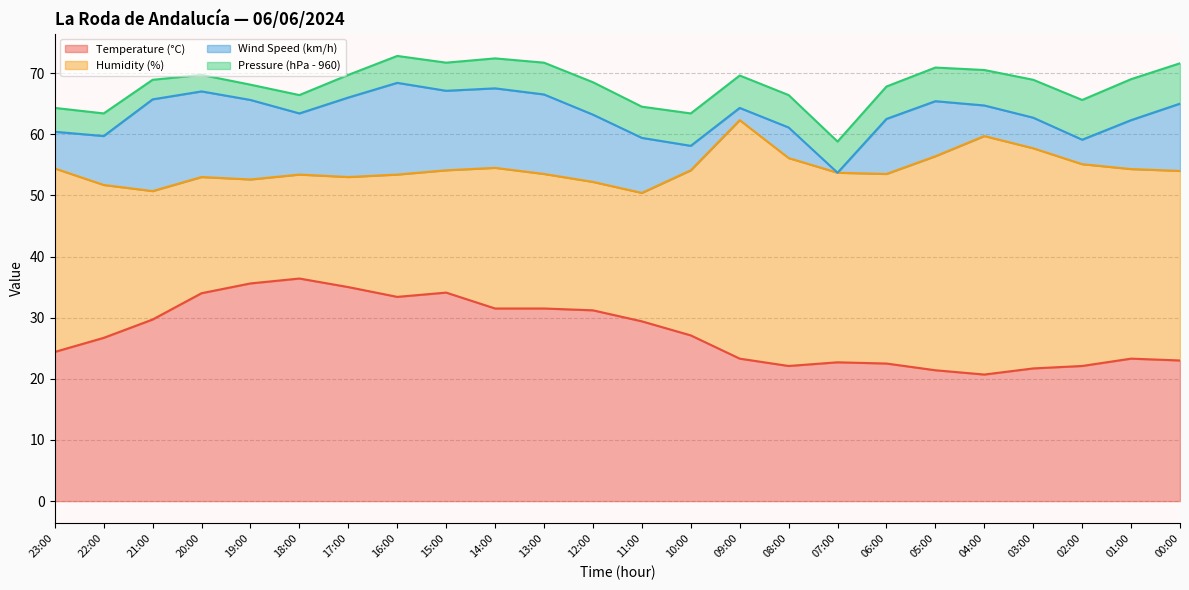

Is the value of Pressure (hPa - 960) at 14:00 greater than the value of Humidity (%) at 14:00?

No